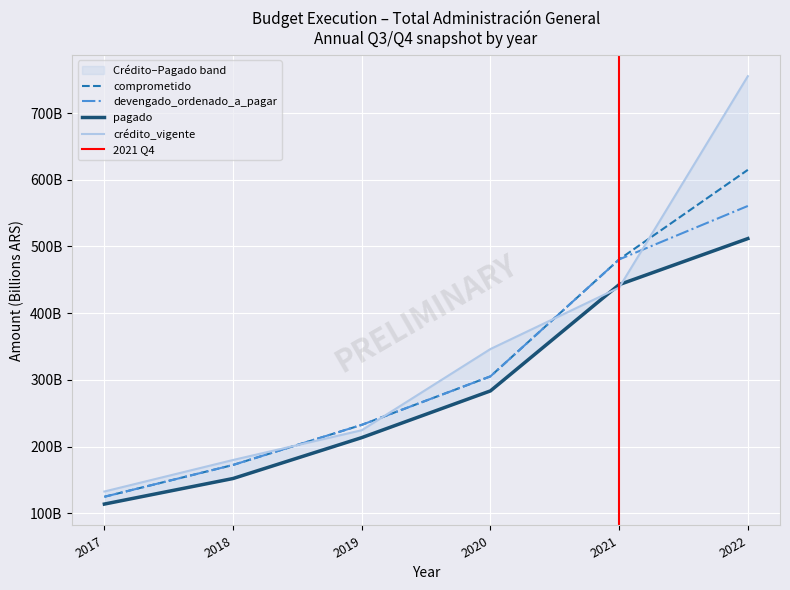

What is the sum of the crédito_vigente values at 2019 and 2020?

570.7